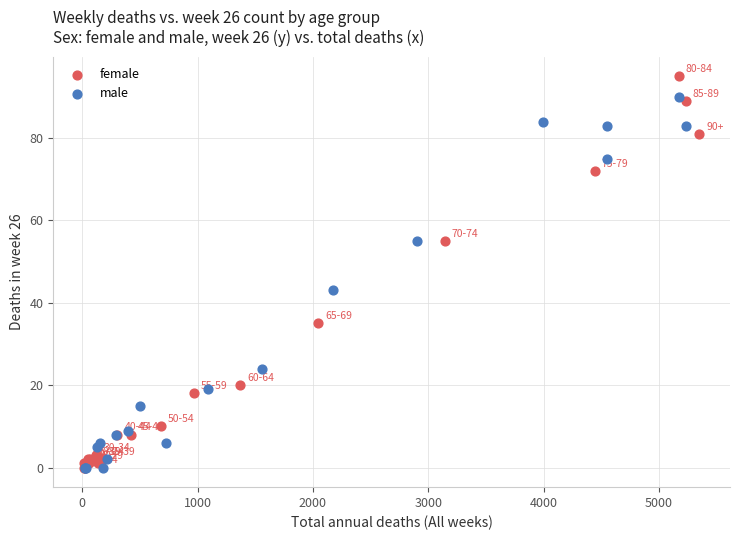

What are all the series names shown in the legend?

female, male